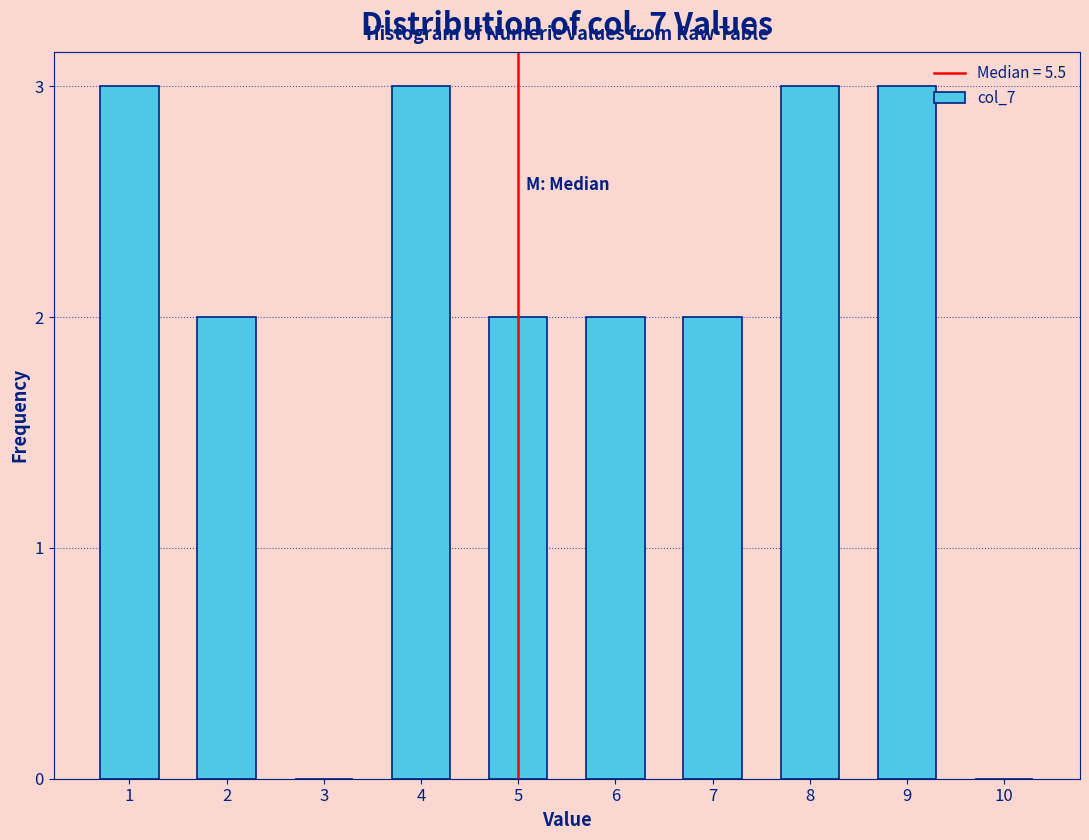

Reading left to right, what are all the values shown in this chart?

1=3	2=2	3=0	4=3	5=2	6=2	7=2	8=3	9=3	10=0